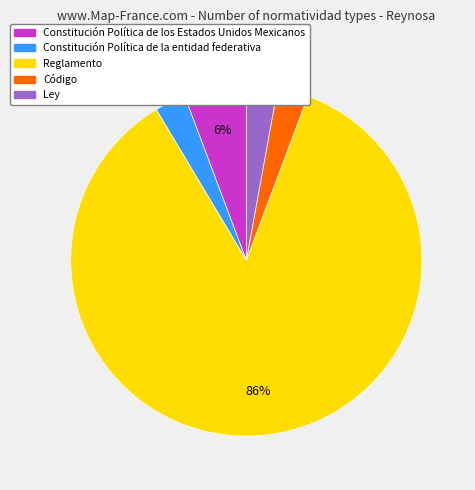

To the nearest percent, what is the difference between the Constitución Política de los Estados Unidos Mexicanos and Constitución Política de la entidad federativa slice percentages?

3%